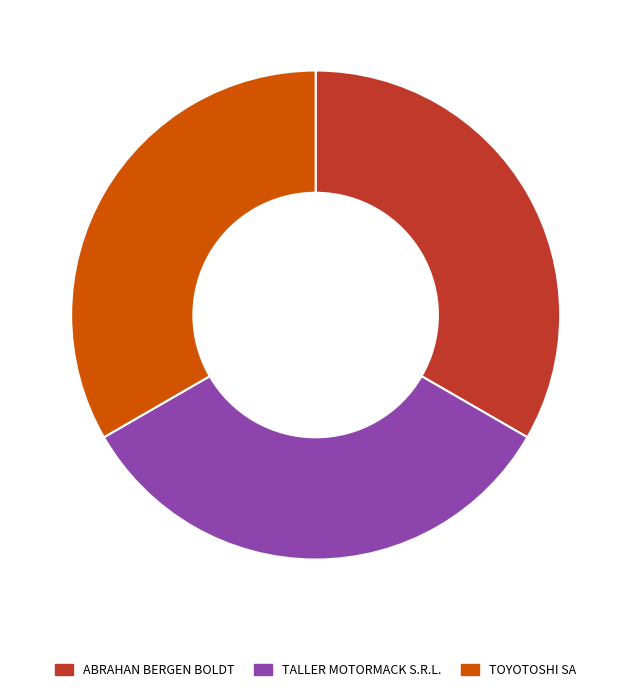

The TOYOTOSHI SA slice represents 33% of the pie. True or false?

True